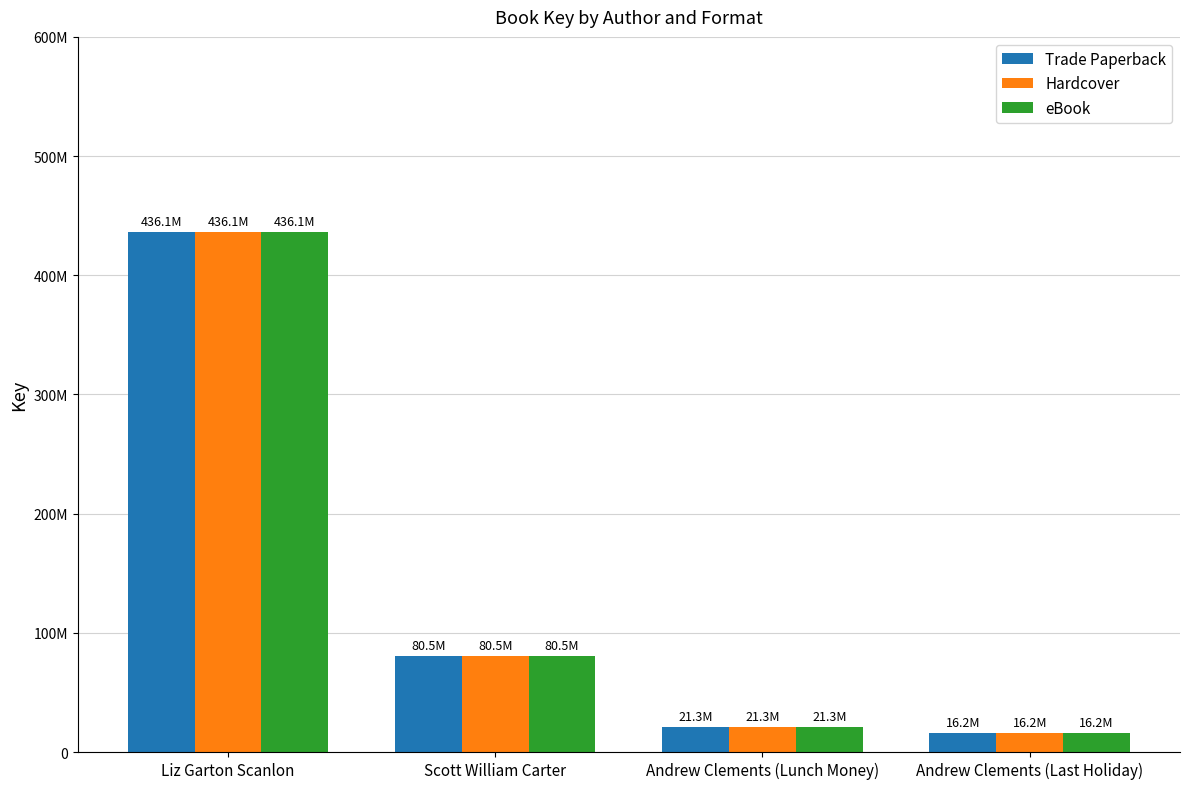

At which category does the chart reach its peak across all series?

Liz Garton Scanlon